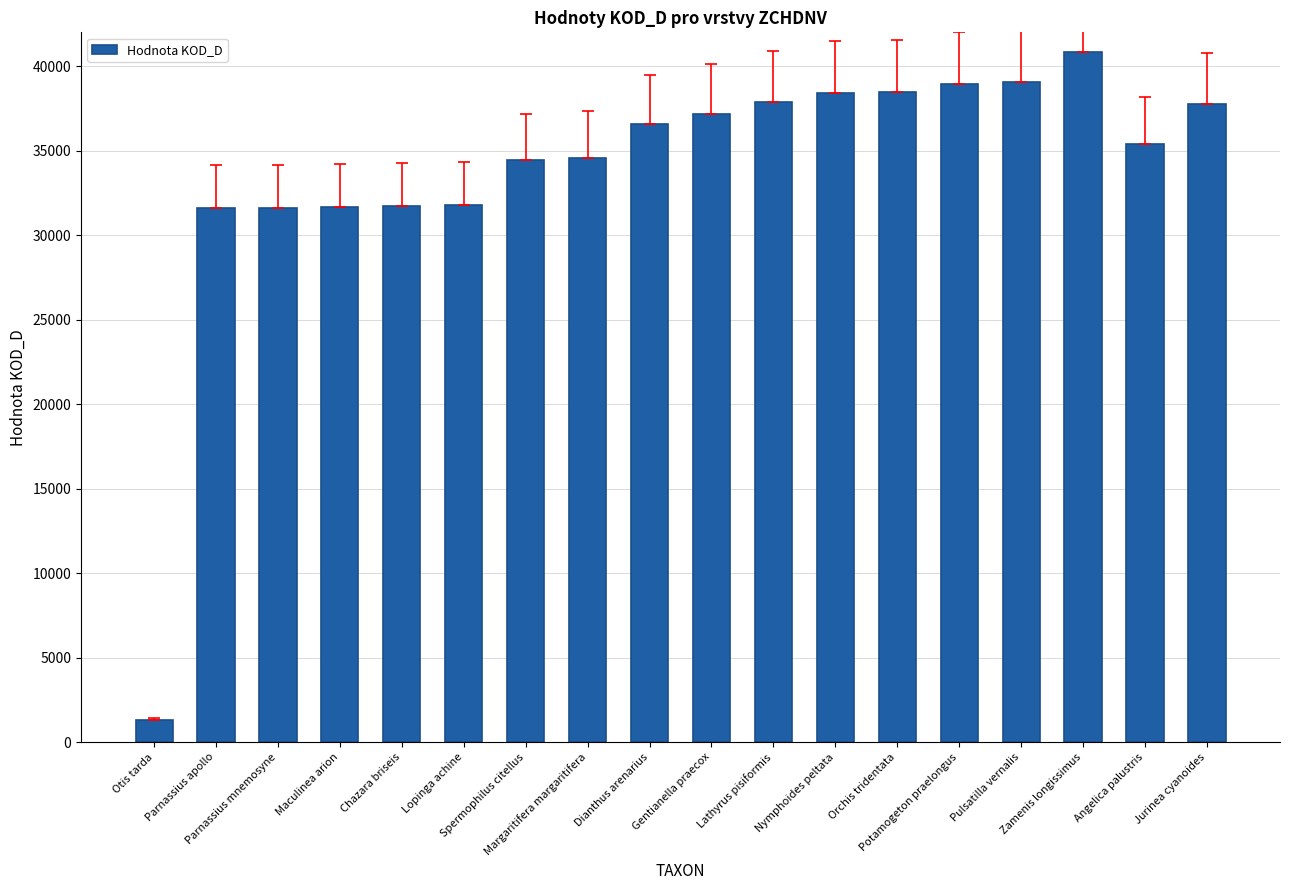

What is the difference between the second highest and second lowest values?

7432